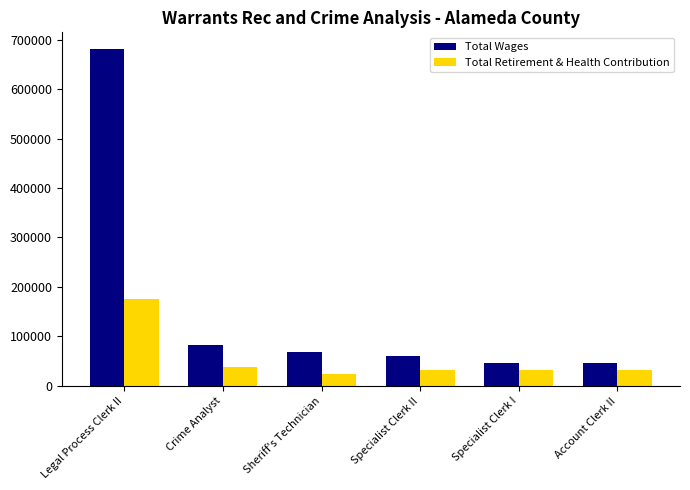

Is the value of Total Wages at Legal Process Clerk II greater than the value of Total Retirement & Health Contribution at Specialist Clerk II?

Yes